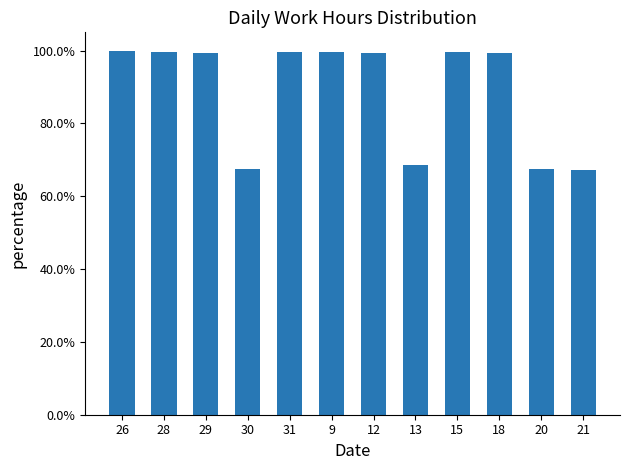

What is the label of the 7th bar from the left?

12